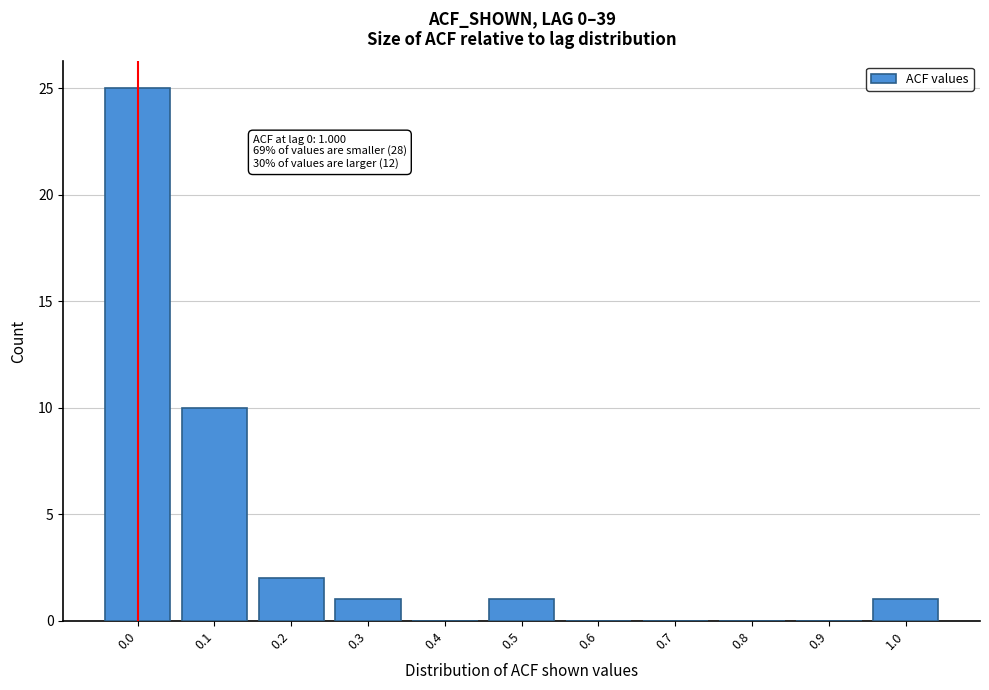

Reading right to left, what are all the values shown in this chart?

1.0=1	0.9=0	0.8=0	0.7=0	0.6=0	0.5=1	0.4=0	0.3=1	0.2=2	0.1=10	0.0=25